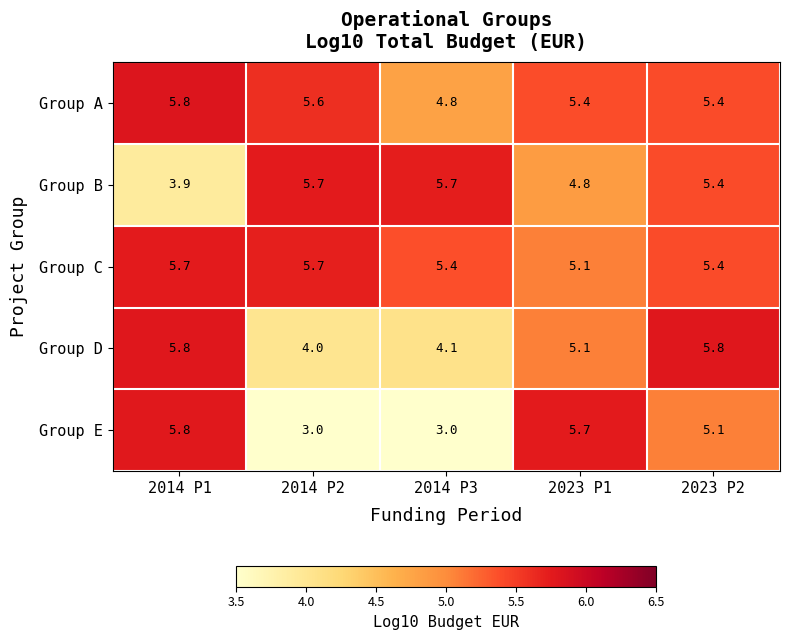

What is the total value across all series at 2014 P1?

27.0